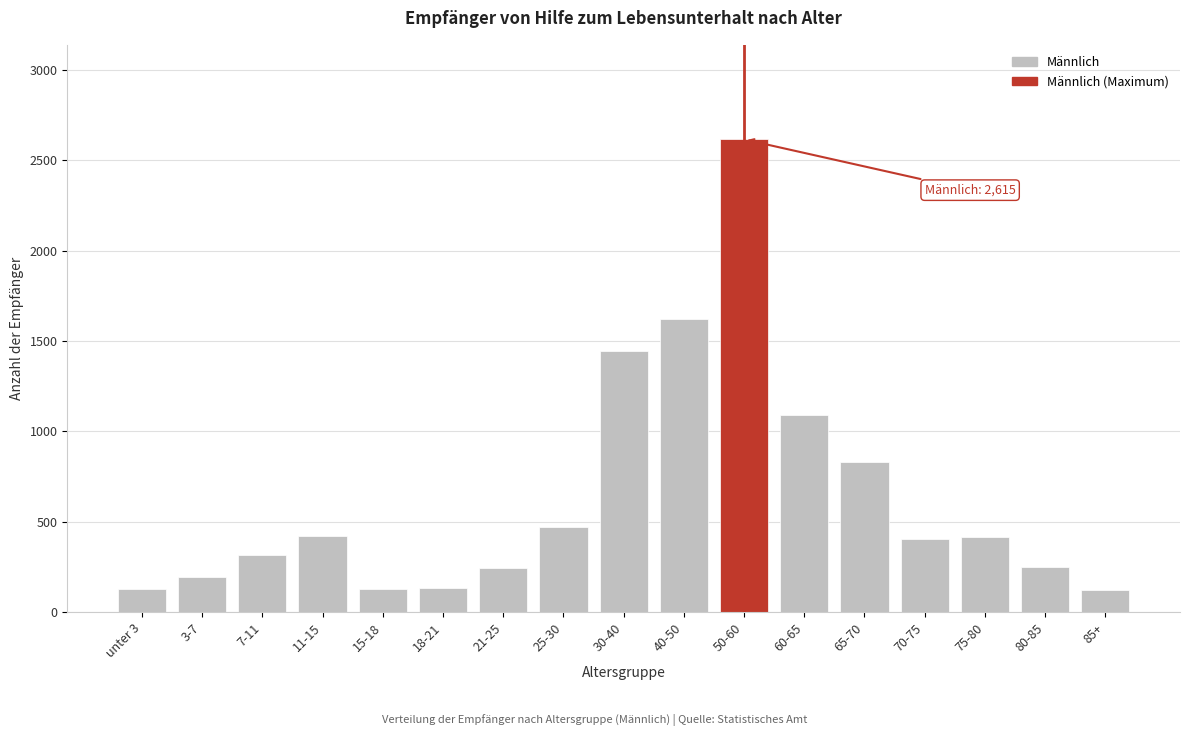

Where is the data nearest to the value 1368?

30-40